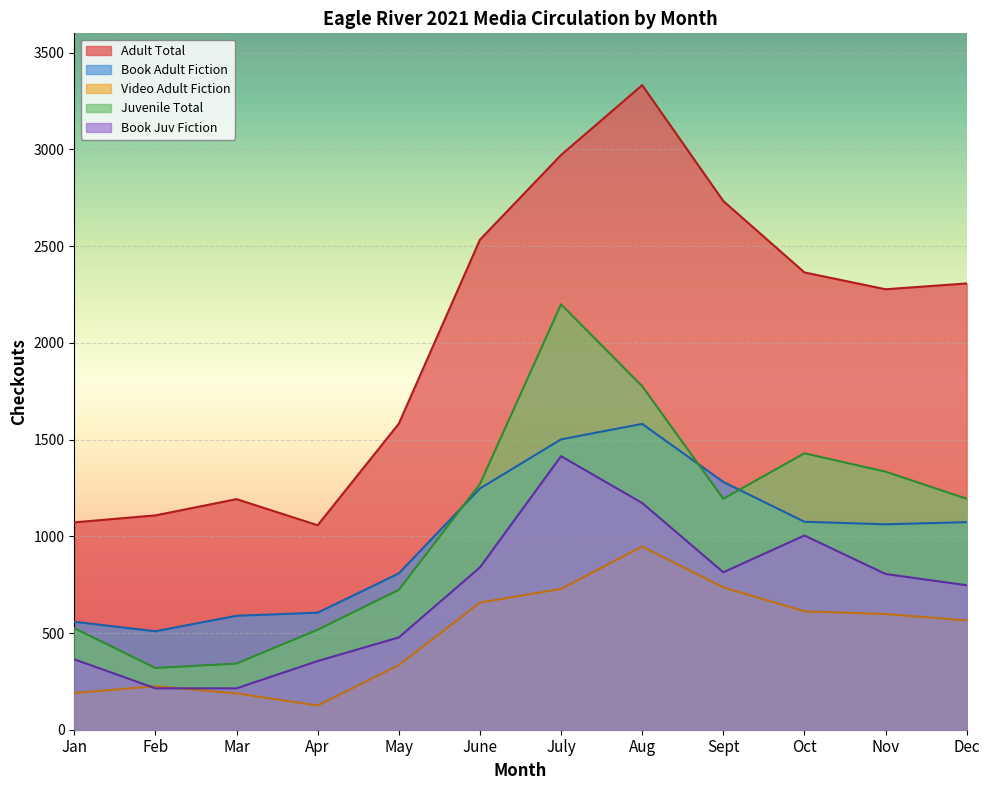

At which label does Adult Total first exceed 2307?

June